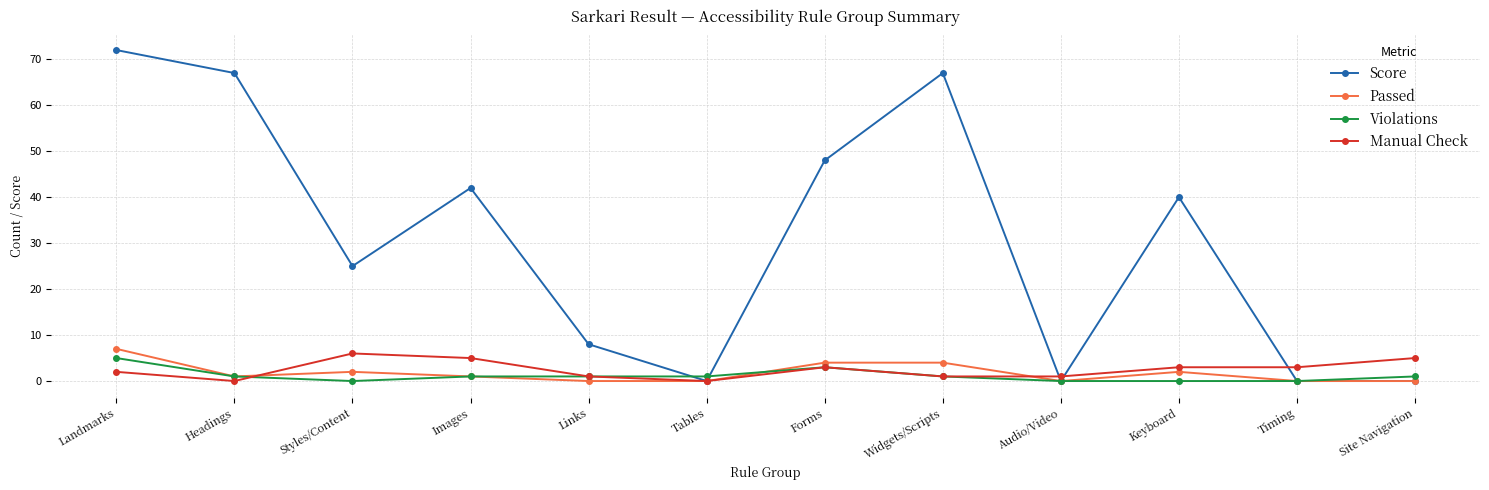

Reading left to right, what are all the values shown in this chart?

Score: Landmarks=72	Headings=67	Styles/Content=25	Images=42	Links=8	Tables=0	Forms=48	Widgets/Scripts=67	Audio/Video=0	Keyboard=40	Timing=0	Site Navigation=0
Passed: Landmarks=7	Headings=1	Styles/Content=2	Images=1	Links=0	Tables=0	Forms=4	Widgets/Scripts=4	Audio/Video=0	Keyboard=2	Timing=0	Site Navigation=0
Violations: Landmarks=5	Headings=1	Styles/Content=0	Images=1	Links=1	Tables=1	Forms=3	Widgets/Scripts=1	Audio/Video=0	Keyboard=0	Timing=0	Site Navigation=1
Manual Check: Landmarks=2	Headings=0	Styles/Content=6	Images=5	Links=1	Tables=0	Forms=3	Widgets/Scripts=1	Audio/Video=1	Keyboard=3	Timing=3	Site Navigation=5